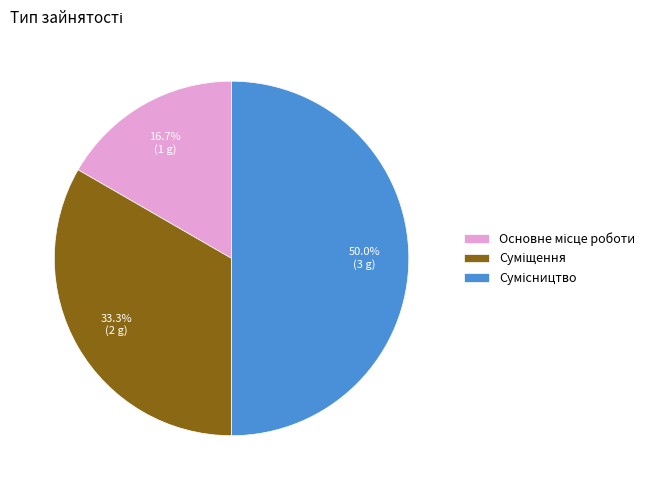

How many slices are in this pie chart?

3